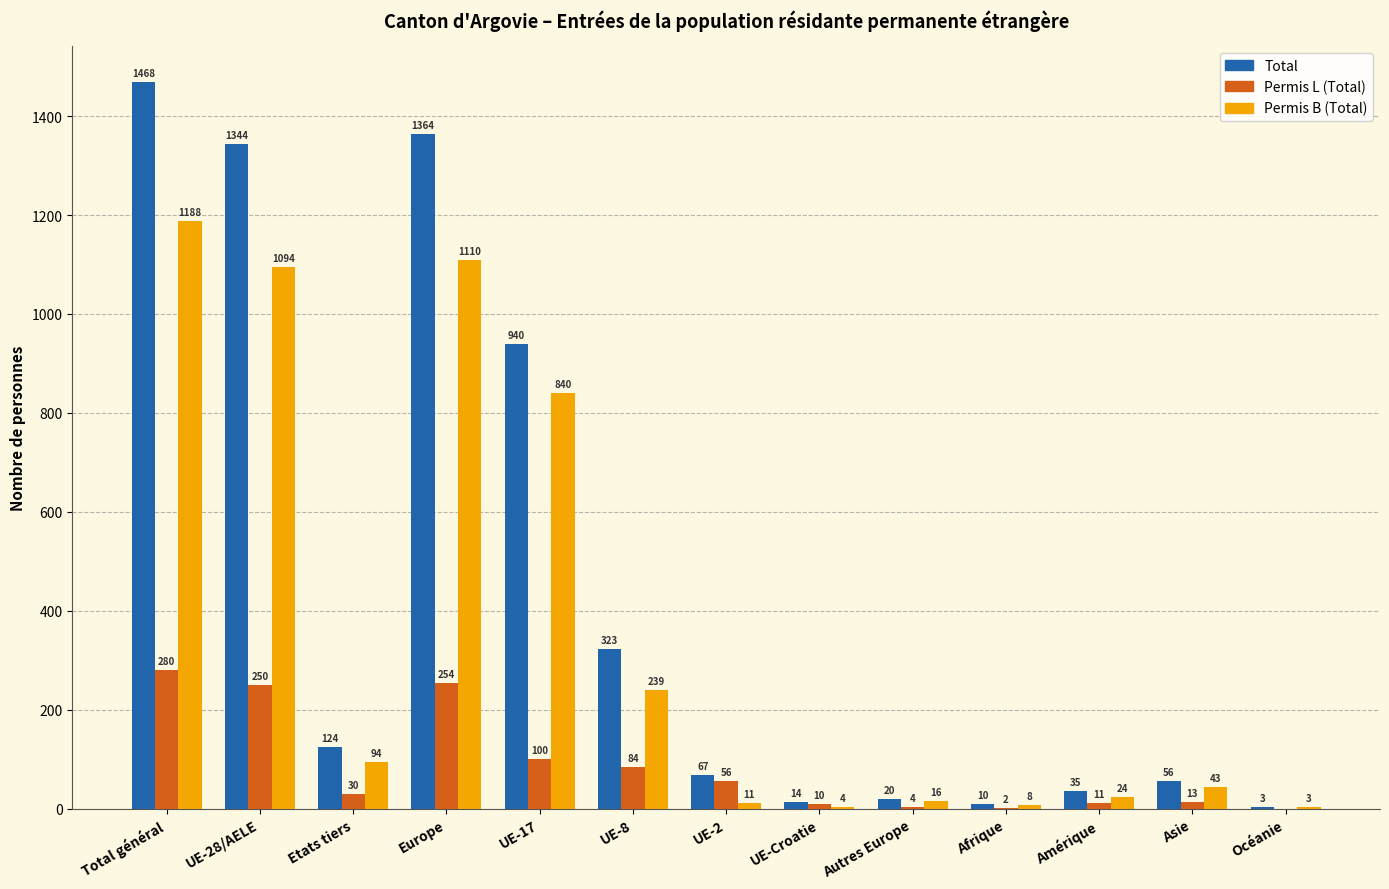

Reading right to left, transcribe all the data shown in this chart.

Total: Océanie=3	Asie=56	Amérique=35	Afrique=10	Autres Europe=20	UE-Croatie=14	UE-2=67	UE-8=323	UE-17=940	Europe=1364	Etats tiers=124	UE-28/AELE=1344	Total général=1468
Permis L (Total): Océanie=0	Asie=13	Amérique=11	Afrique=2	Autres Europe=4	UE-Croatie=10	UE-2=56	UE-8=84	UE-17=100	Europe=254	Etats tiers=30	UE-28/AELE=250	Total général=280
Permis B (Total): Océanie=3	Asie=43	Amérique=24	Afrique=8	Autres Europe=16	UE-Croatie=4	UE-2=11	UE-8=239	UE-17=840	Europe=1110	Etats tiers=94	UE-28/AELE=1094	Total général=1188